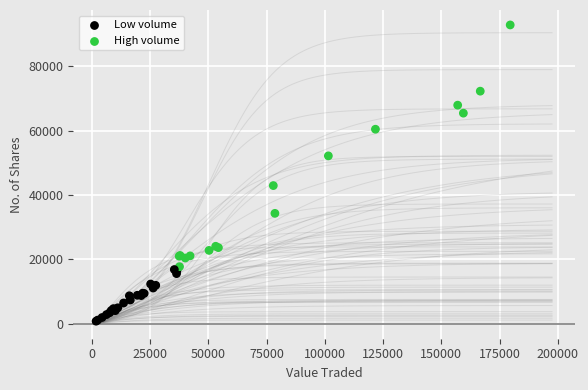

What Y value in the scatter plot is closest to 46804?

42920